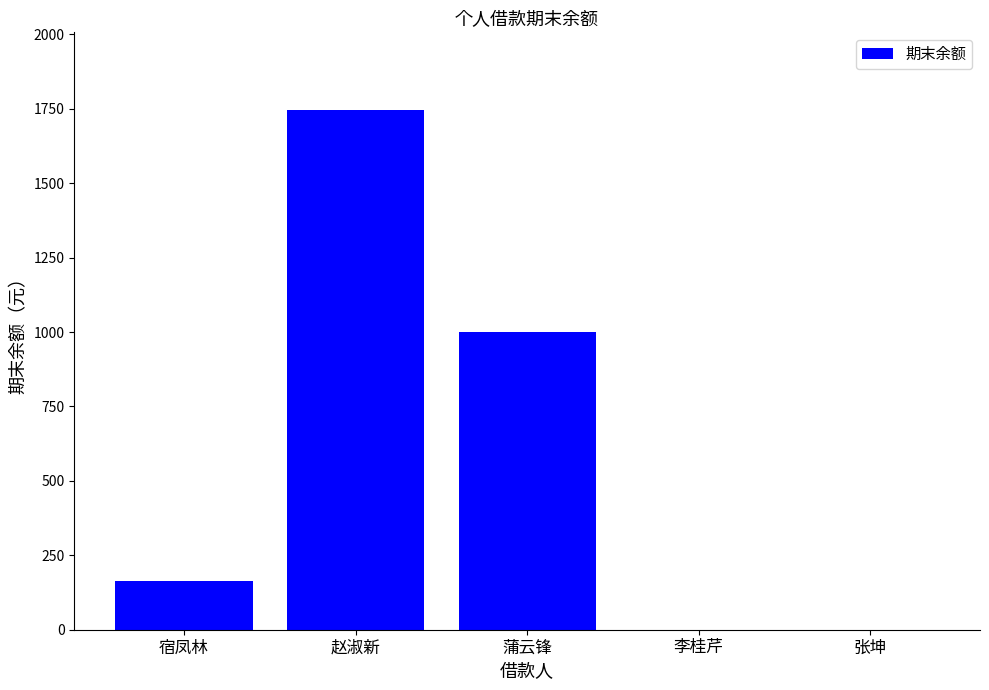

What is the change in value from 赵淑新 to 蒲云锋?

-745.0